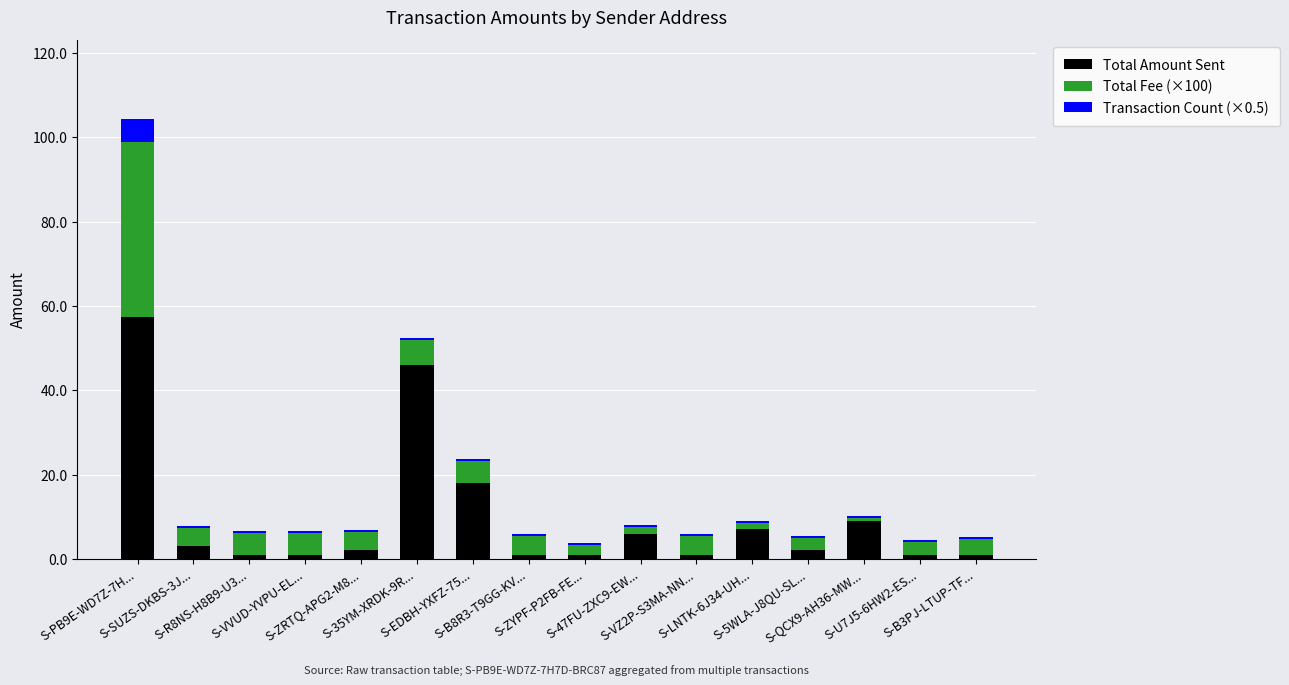

What is the sum of all Total Amount Sent values?

157.4